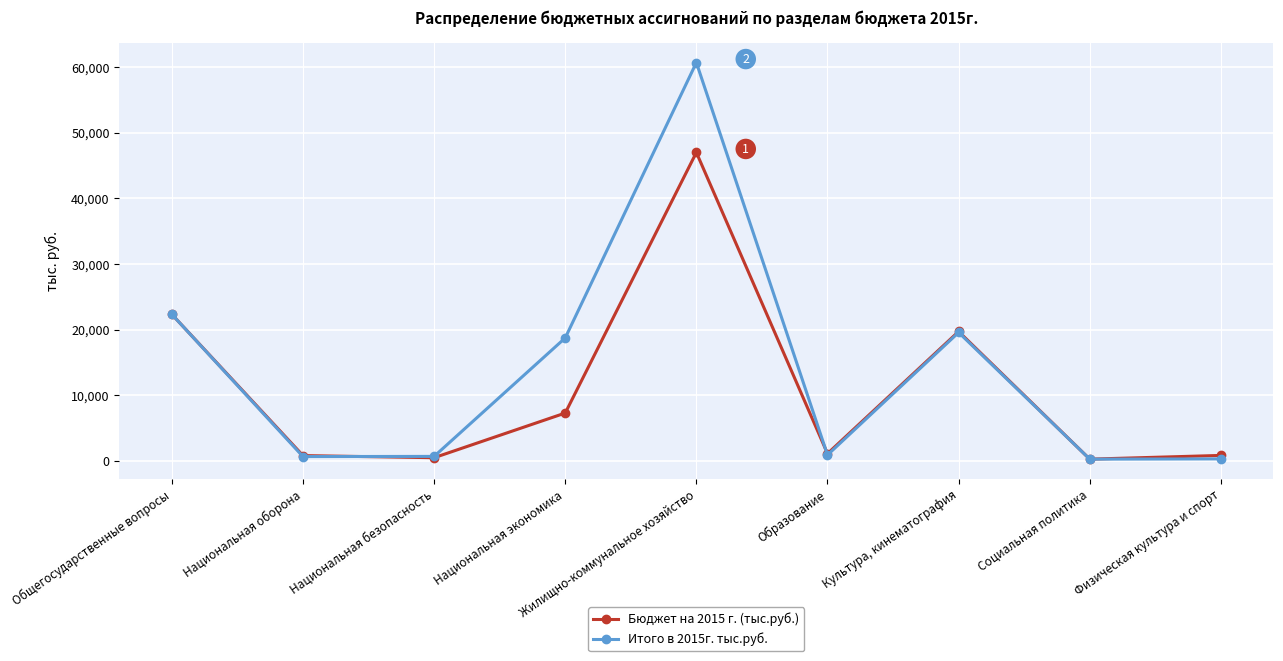

Where is Бюджет на 2015 г. (тыс.руб.) nearest to the value 23622?

Общегосударственные вопросы